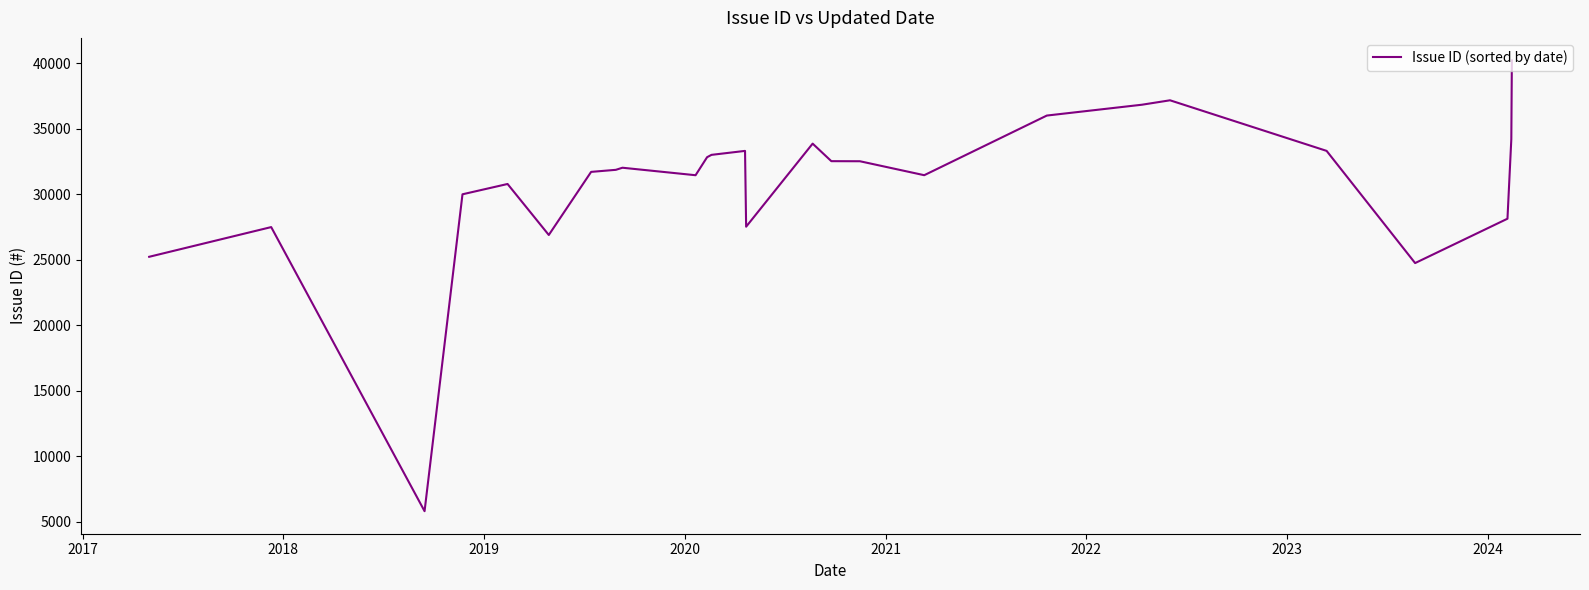

How many series are shown in this chart?

1